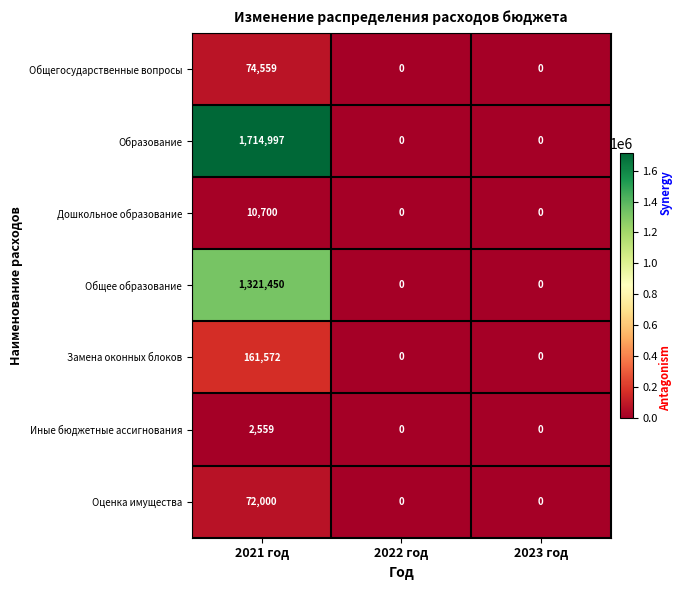

At which category is the sum across all series the highest?

2021 год